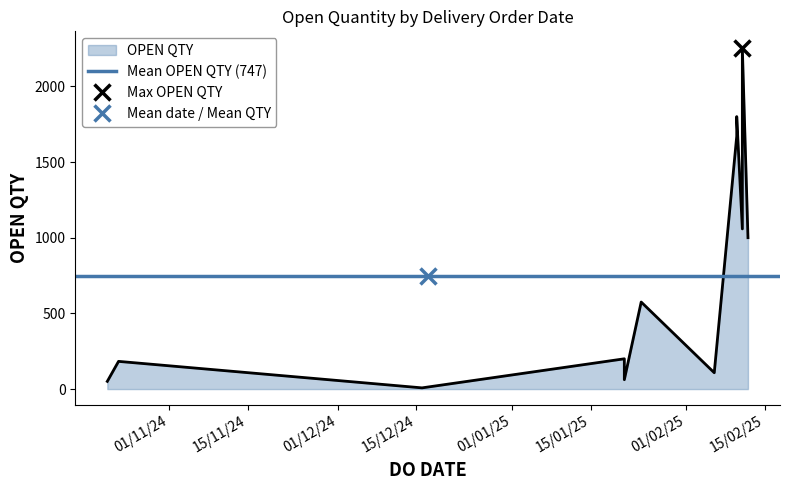

Which category has the highest value across all series?

11/02/2025